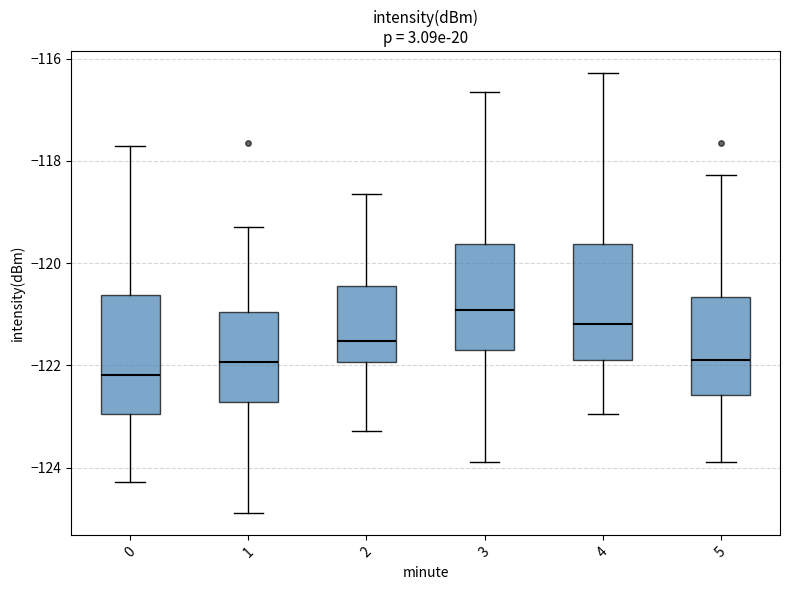

Reading left to right, transcribe this box plot: for each box, give where its median line is, the range the box spans, and where its two whiskers end, as read against the y-axis. The values are not printed on the chart, so give them approximately, as read against the axis.

0: median -122.2, box -123.0 to -120.6, whiskers -124.2 to -117.8
1: median -122.0, box -122.8 to -121.0, whiskers -124.8 to -119.2
2: median -121.6, box -122.0 to -120.4, whiskers -123.2 to -118.6
3: median -121.0, box -121.6 to -119.6, whiskers -123.8 to -116.6
4: median -121.2, box -121.8 to -119.6, whiskers -123.0 to -116.2
5: median -121.8, box -122.6 to -120.6, whiskers -123.8 to -118.2